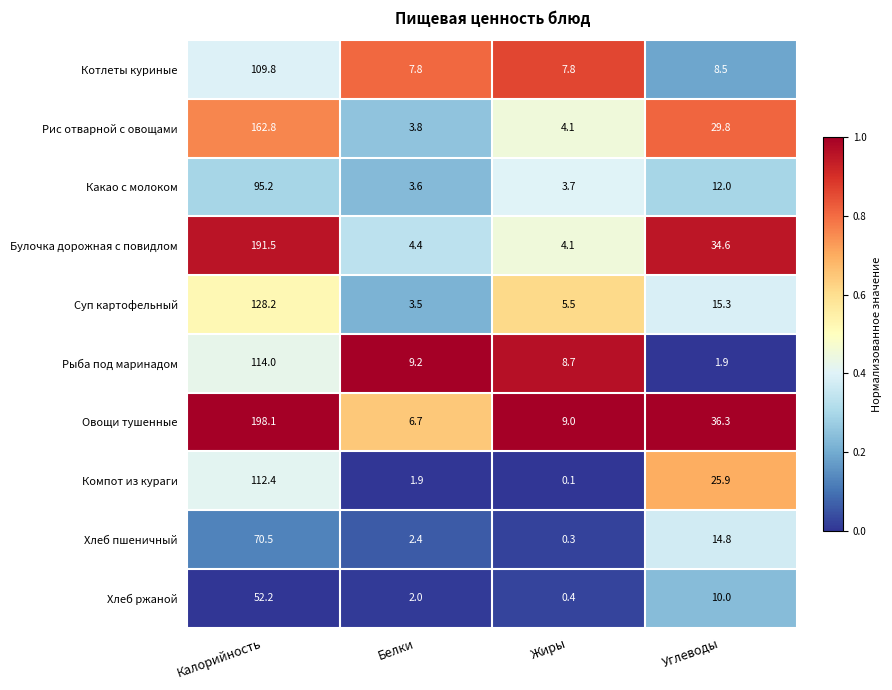

List the labels in order of Рыба под маринадом value, largest first.

Калорийность, Белки, Жиры, Углеводы